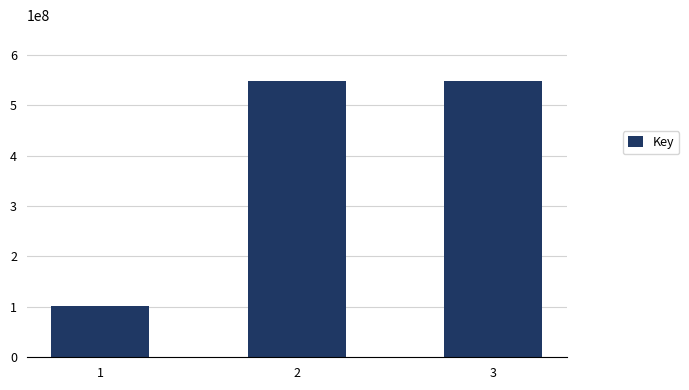

At which label does the data first exceed 548742856?

2